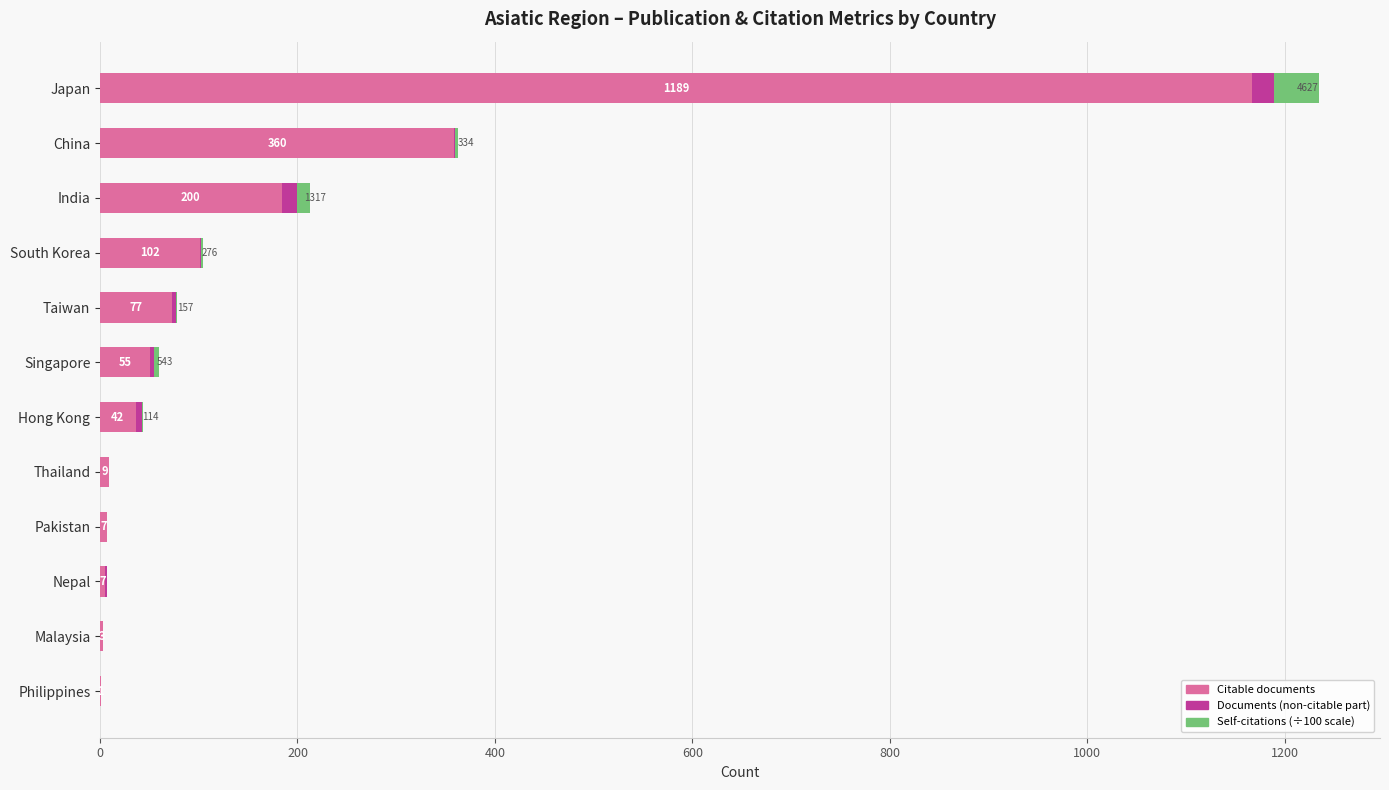

How many groups of bars are there?

12